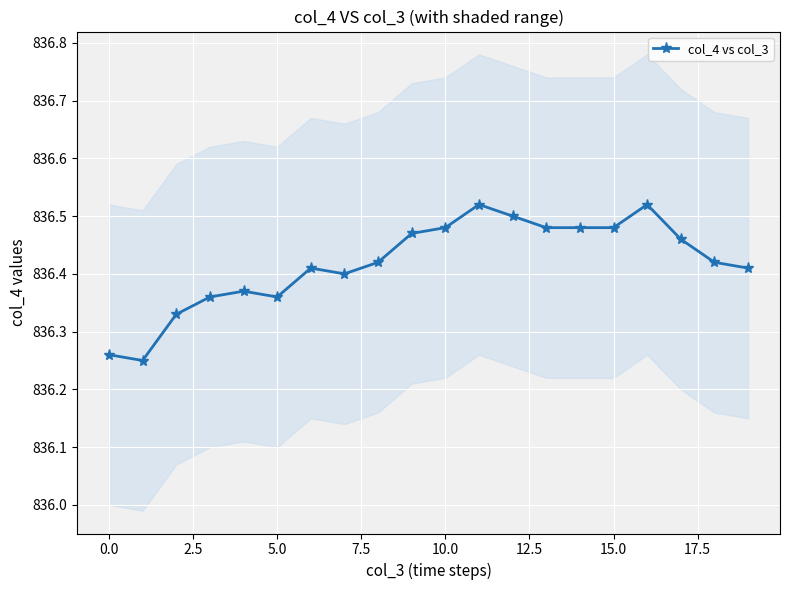

Reading left to right, list all the values displayed in this chart.

836.3	836.2	836.3	836.4	836.4	836.4	836.4	836.4	836.4	836.5	836.5	836.5	836.5	836.5	836.5	836.5	836.5	836.5	836.4	836.4